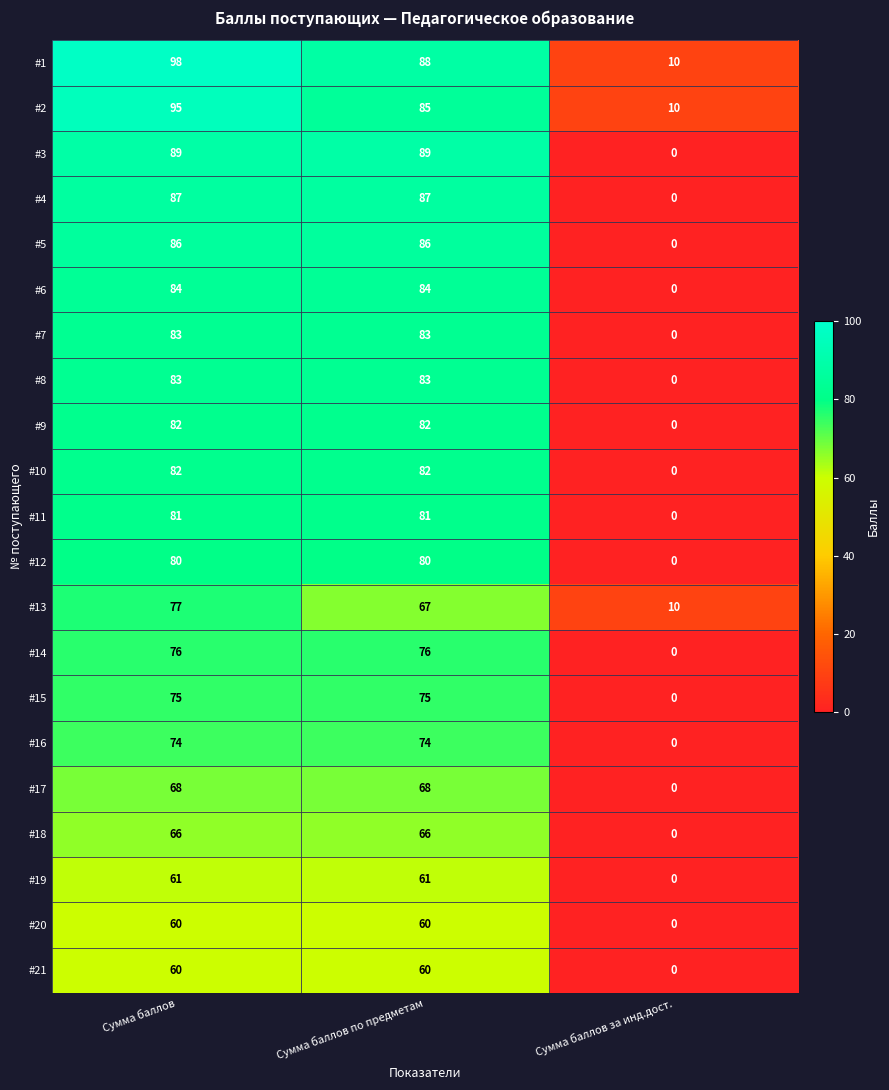

The #5 series shows 34 at Сумма баллов за инд.дост.. True or false?

False